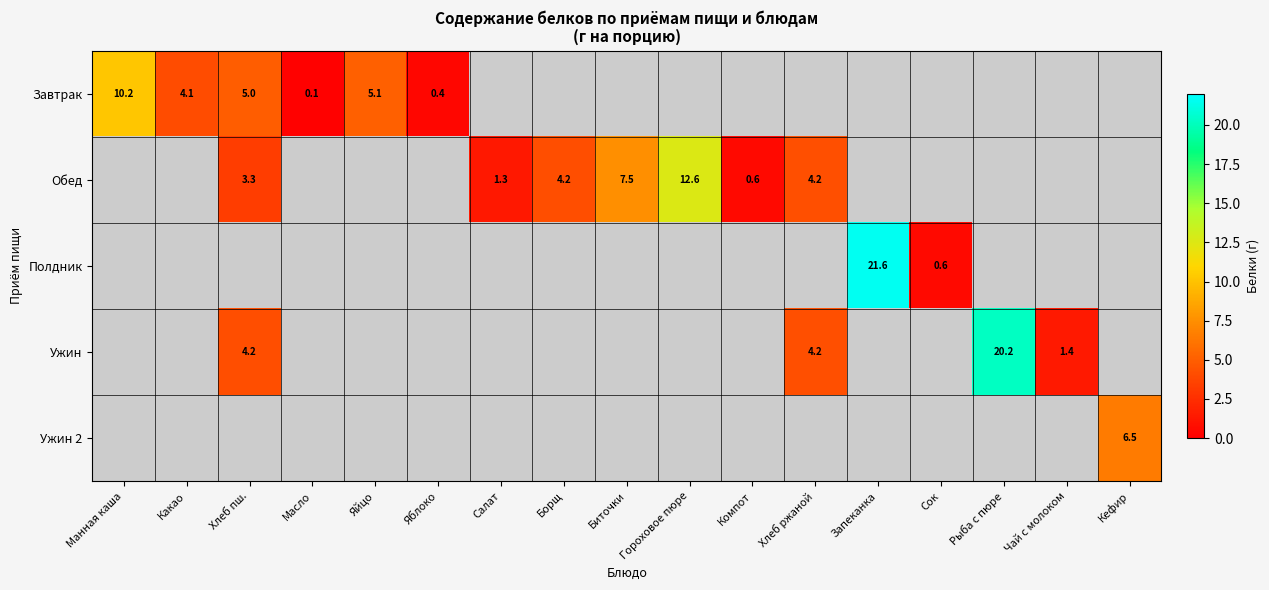

Is the value of Полдник at Запеканка greater than the value of Обед at Гороховое пюре?

Yes